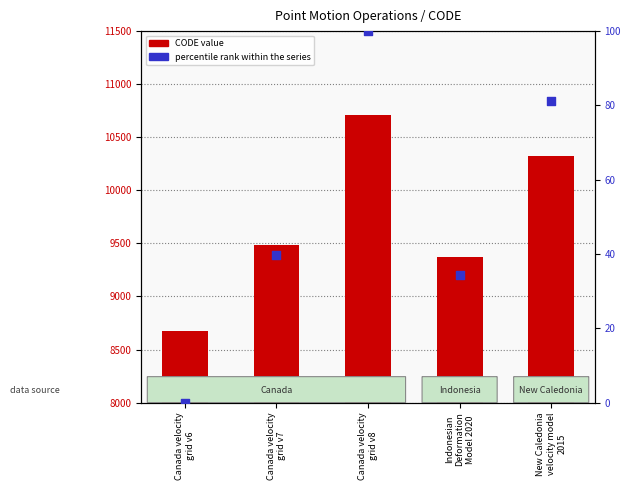

At which category is the sum across all series the highest?

Canada velocity
grid v8